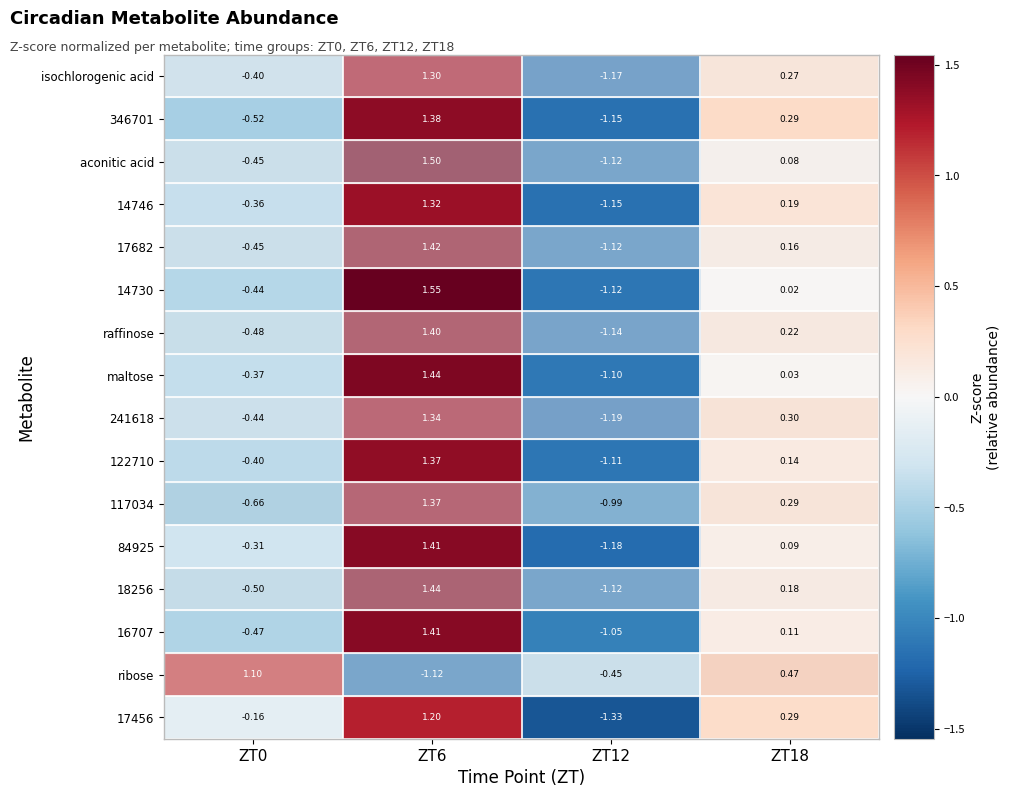

Which category has the highest value across all series?

ZT6